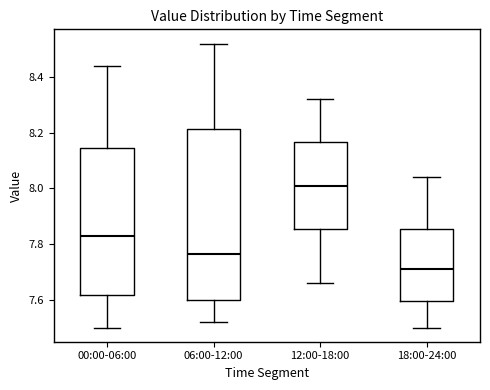

Which box is the tallest, from its lower edge to its upper edge?

06:00-12:00